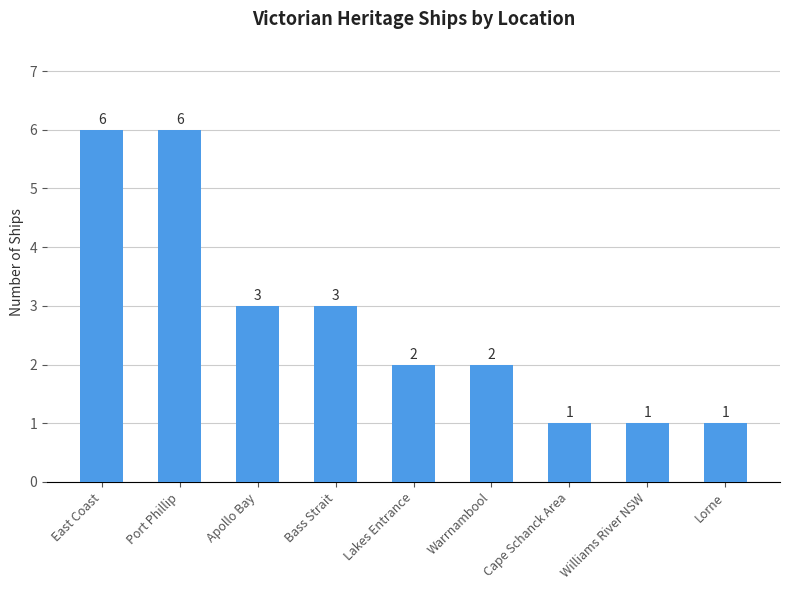

Does the chart contain any negative values?

No